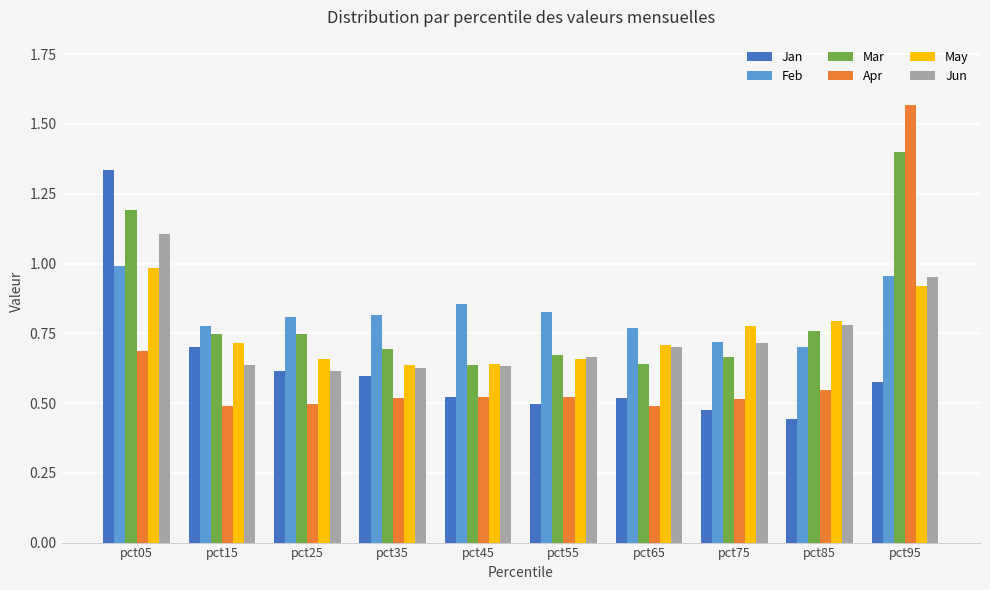

Is it true that May equals 0.7 at pct25?

True